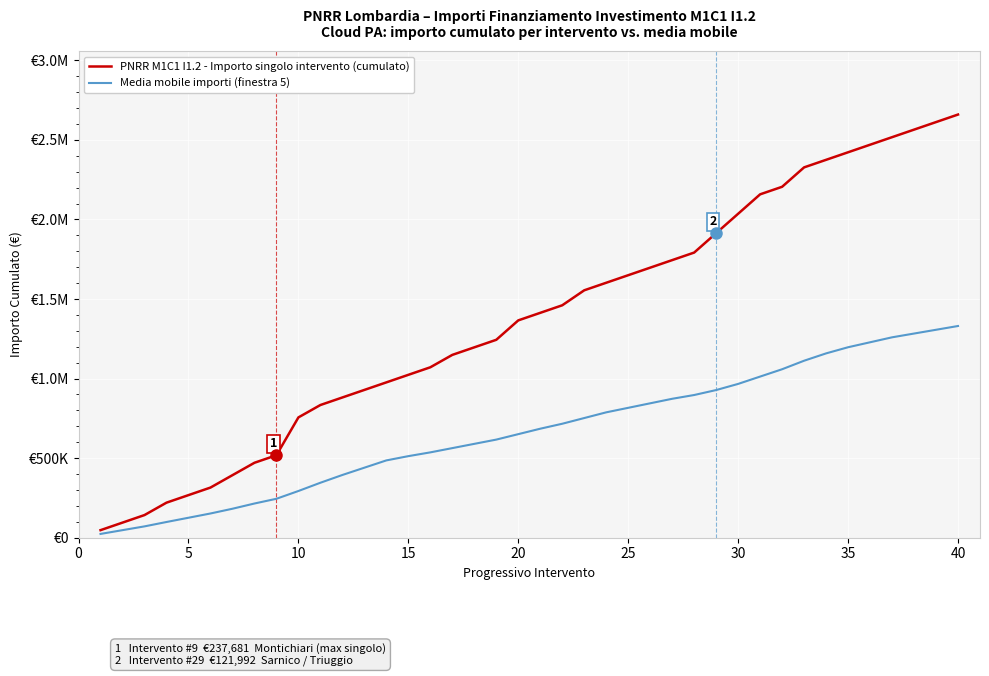

Is this an area chart (filled region under the line)?

No